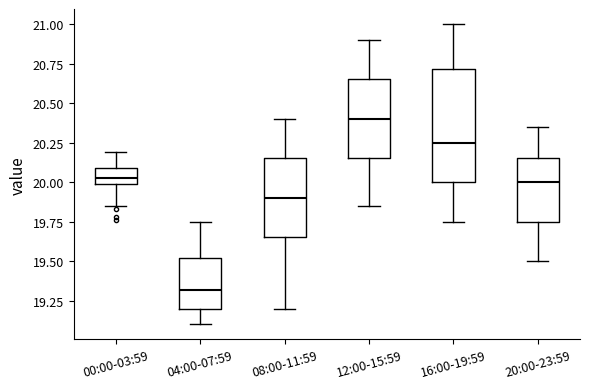

Reading left to right, transcribe this box plot: for each box, give where its median line is, the range the box spans, and where its two whiskers end, as read against the y-axis. The values are not printed on the chart, so give them approximately, as read against the axis.

00:00-03:59: median 20.05, box 20.00 to 20.10, whiskers 19.85 to 20.20
04:00-07:59: median 19.30, box 19.20 to 19.50, whiskers 19.10 to 19.75
08:00-11:59: median 19.90, box 19.65 to 20.15, whiskers 19.20 to 20.40
12:00-15:59: median 20.40, box 20.15 to 20.65, whiskers 19.85 to 20.90
16:00-19:59: median 20.25, box 20.00 to 20.70, whiskers 19.75 to 21.00
20:00-23:59: median 20.00, box 19.75 to 20.15, whiskers 19.50 to 20.35